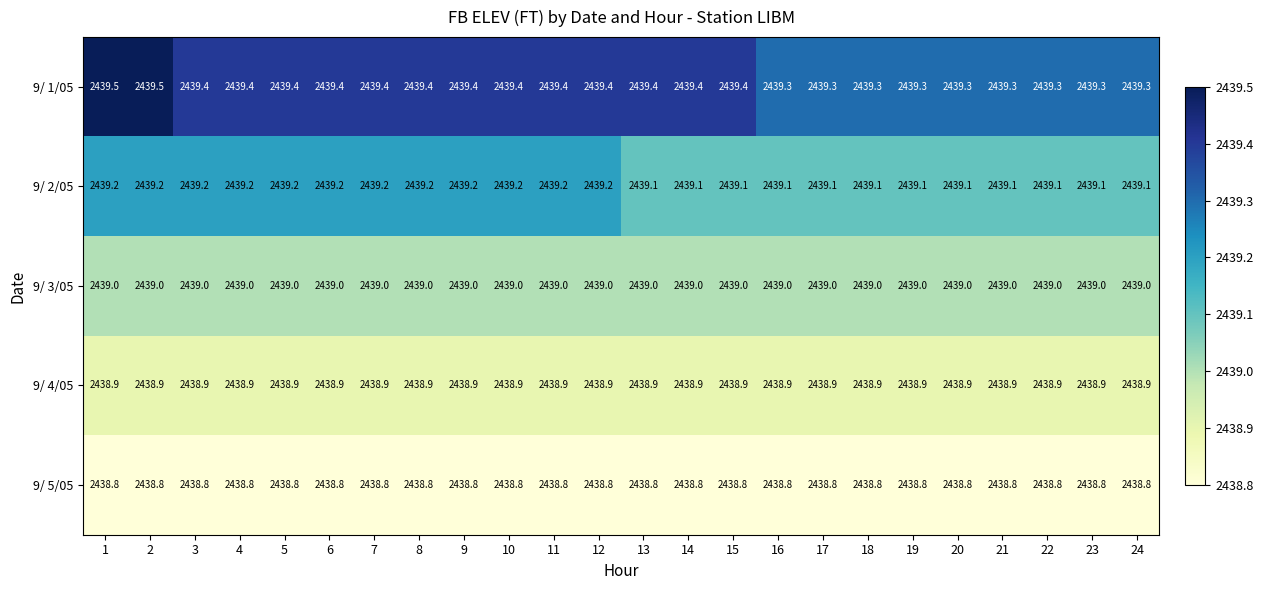

What is the sum of all 9/ 3/05 values?

58536.0